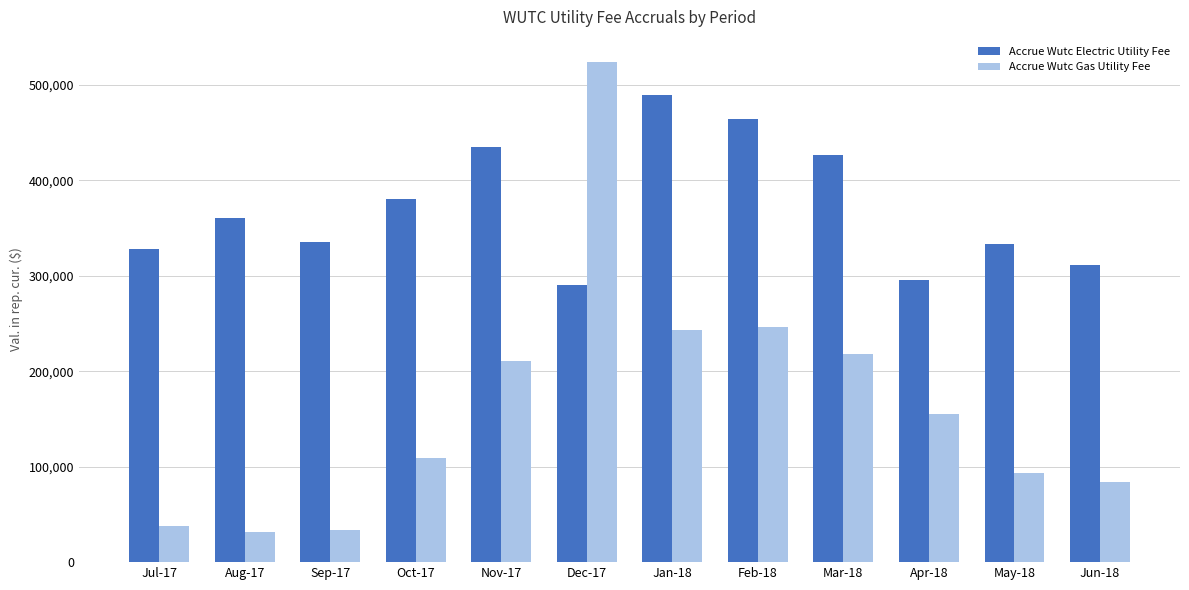

Which series changed the most between Jul-17 and Oct-17?

Accrue Wutc Gas Utility Fee